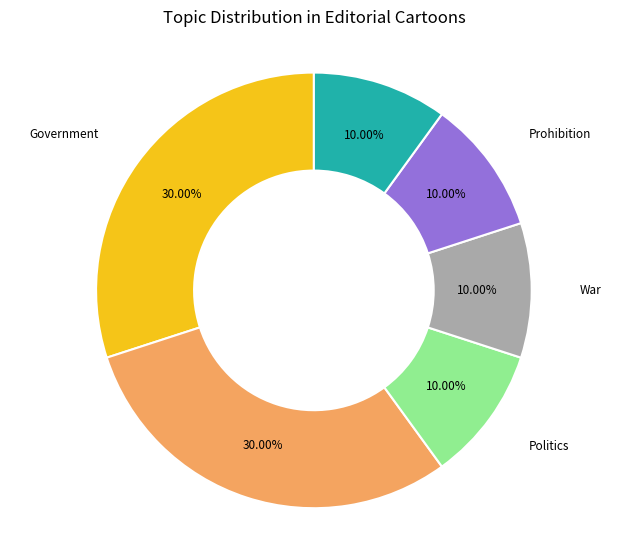

Count the number of slices in the pie.

6